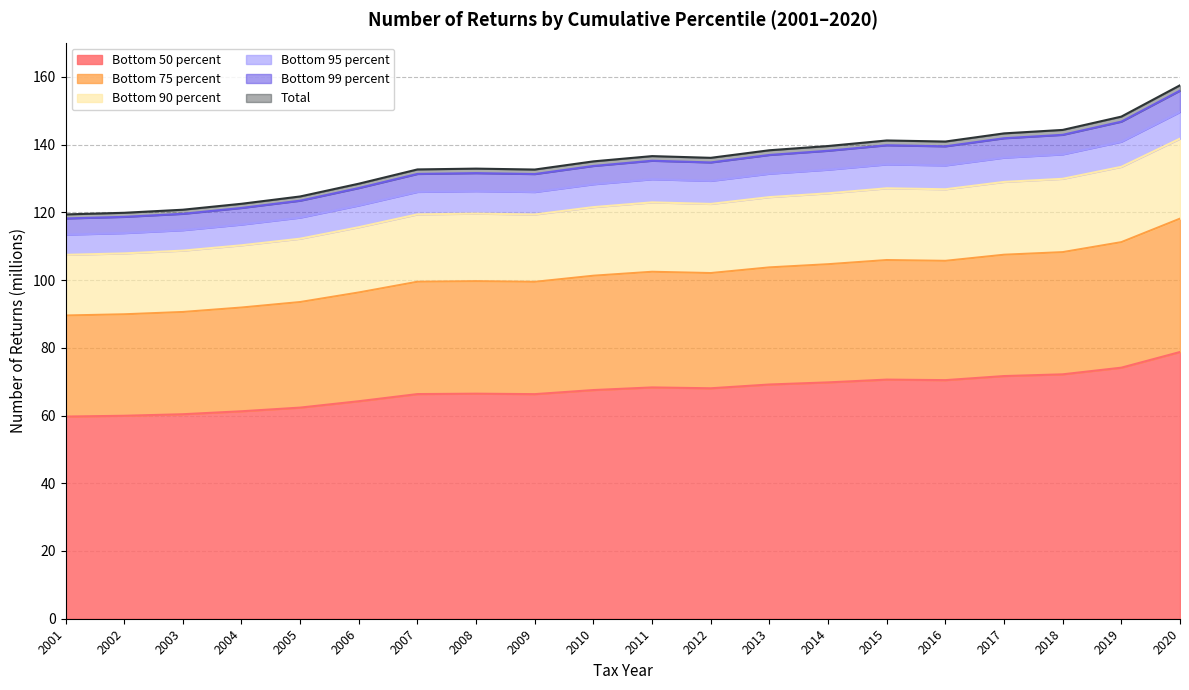

The Bottom 50 percent series shows 84.3 at 2006. True or false?

False